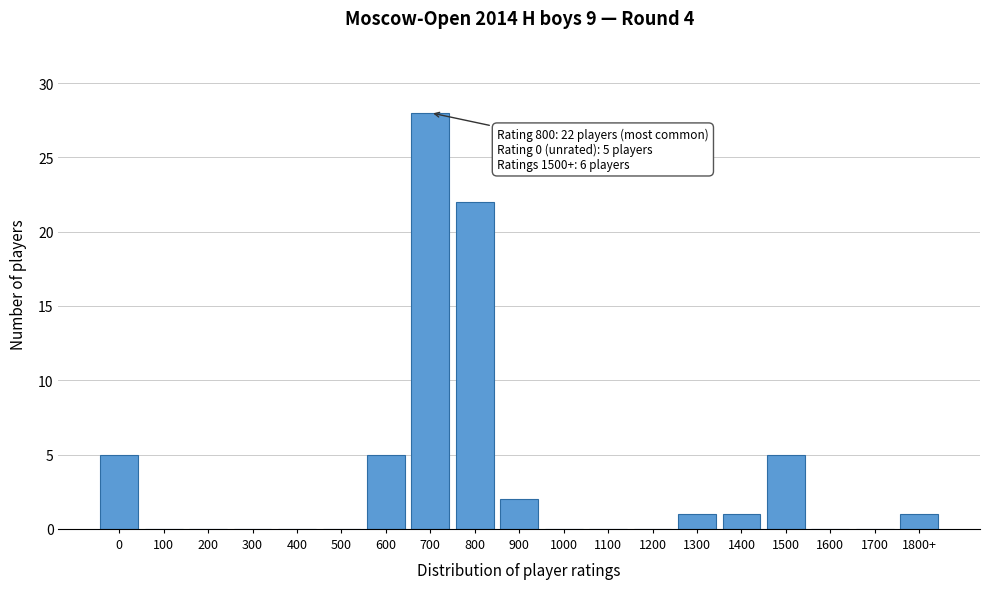

Reading left to right, list all the values displayed in this chart.

0=5	100=0	200=0	300=0	400=0	500=0	600=5	700=28	800=22	900=2	1000=0	1100=0	1200=0	1300=1	1400=1	1500=5	1600=0	1700=0	1800+=1